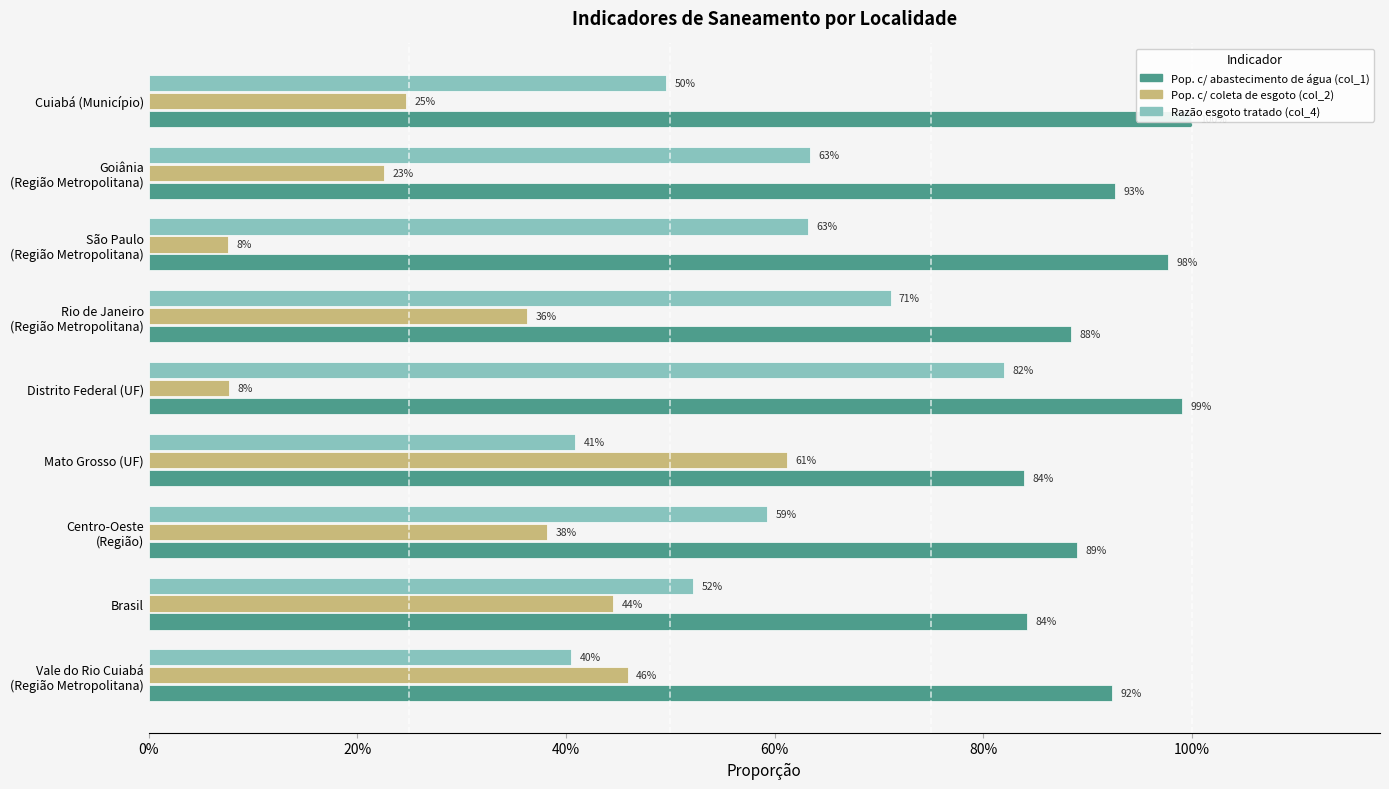

How many bars are there in each group?

3